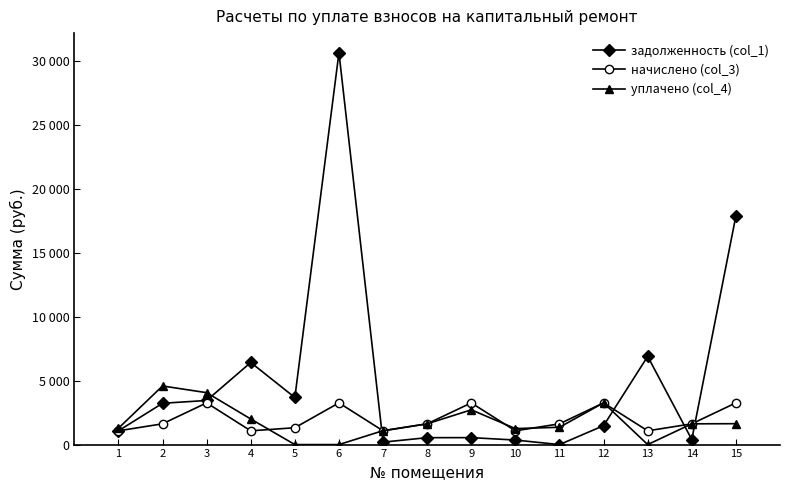

What are all the series names shown in the legend?

задолженность (col_1), начислено (col_3), уплачено (col_4)